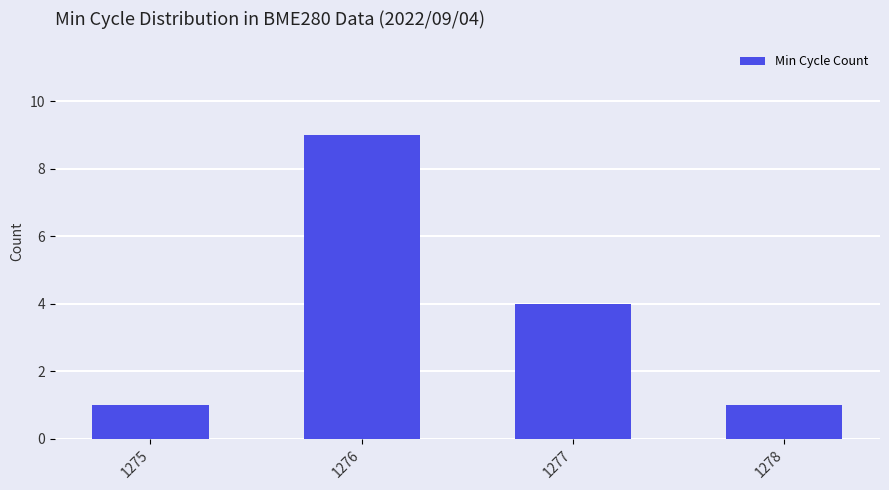

The value at 1276 is 9. True or false?

True